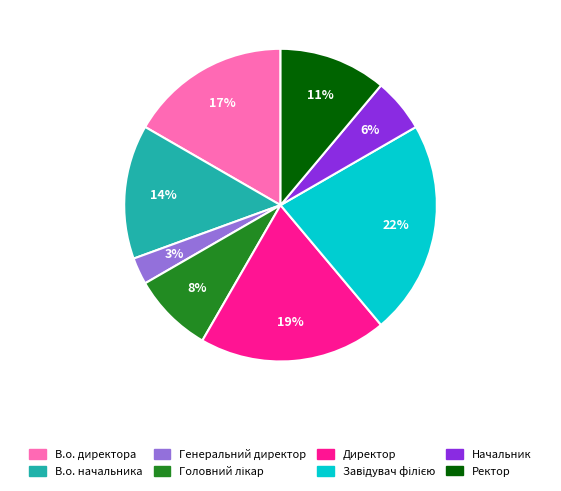

True or false: В.о. директора accounts for 17% of the total.

True